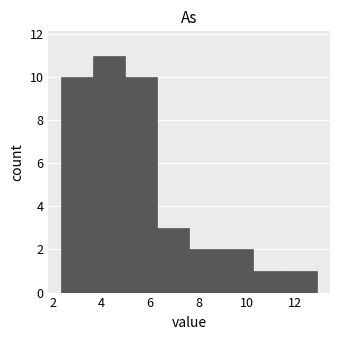

Reading left to right, list every bar in this chart as the range it spans on the x-axis followed by its height. Neither the bar edges nor the heights are printed on the chart, so give them approximately, as read against the axes.

2.4 to 3.6: 10
3.6 to 5.0: 11
5.0 to 6.2: 10
6.2 to 7.6: 3
7.6 to 9.0: 2
9.0 to 10.2: 2
10.2 to 11.6: 1
11.6 to 13.0: 1